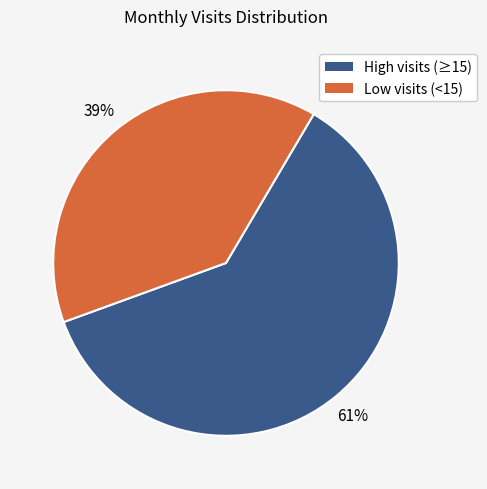

How many slices are in this pie chart?

2